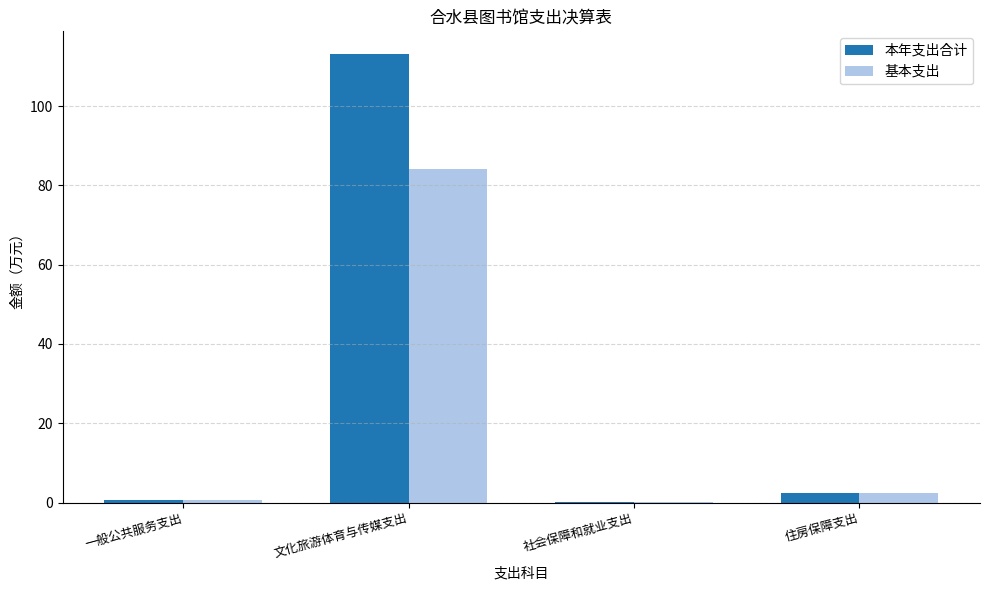

What is the maximum value shown in the chart?

113.2